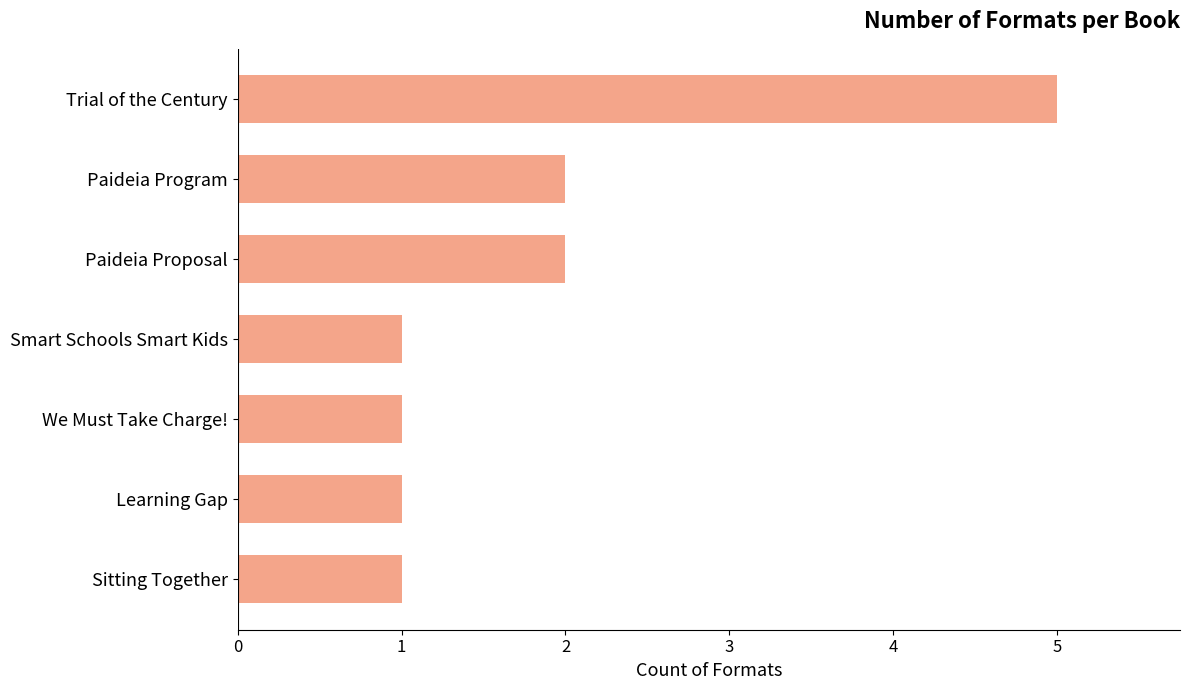

Approximately how many times larger is the value at Sitting Together compared to We Must Take Charge!?

1.0